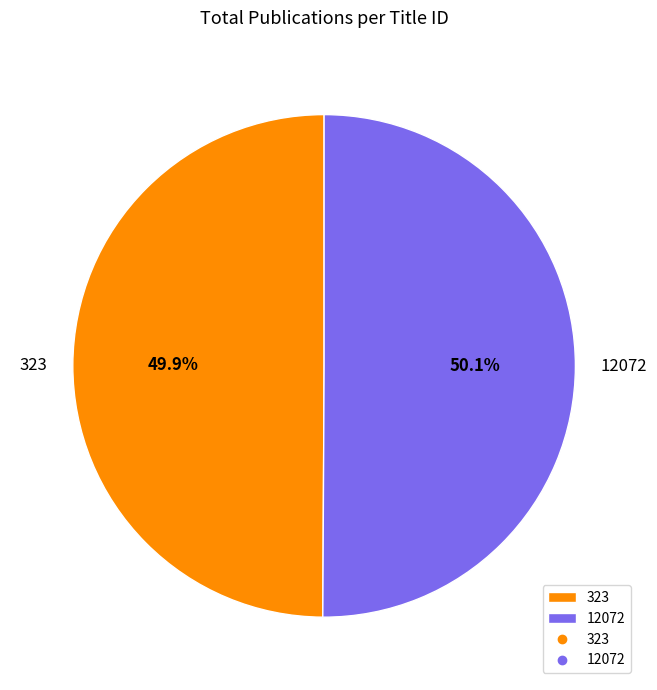

What is the total percentage of 323 and 12072?

100.0%